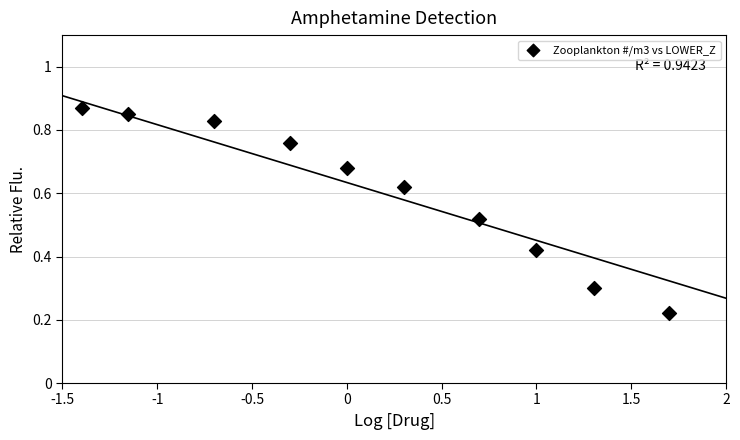

What is the range of X values (max minus min)?

3.1